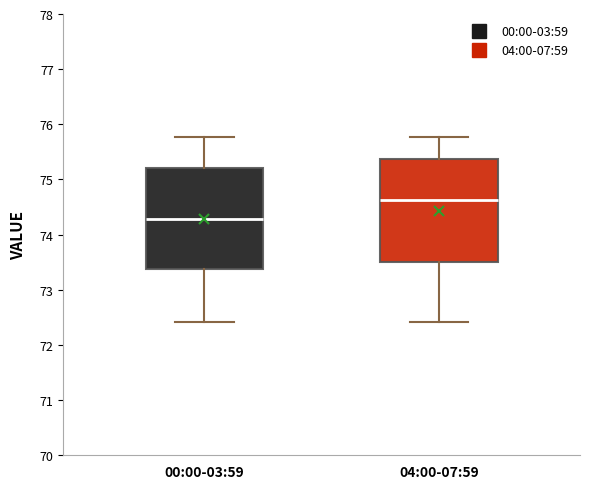

Reading left to right, read every box against the y-axis: the position of its median line, the range the box covers, and the ends of its whiskers. The values are not printed on the chart, so give them approximately, as read against the axis.

00:00-03:59: median 74.3, box 73.4 to 75.2, whiskers 72.4 to 75.8
04:00-07:59: median 74.6, box 73.5 to 75.4, whiskers 72.4 to 75.8